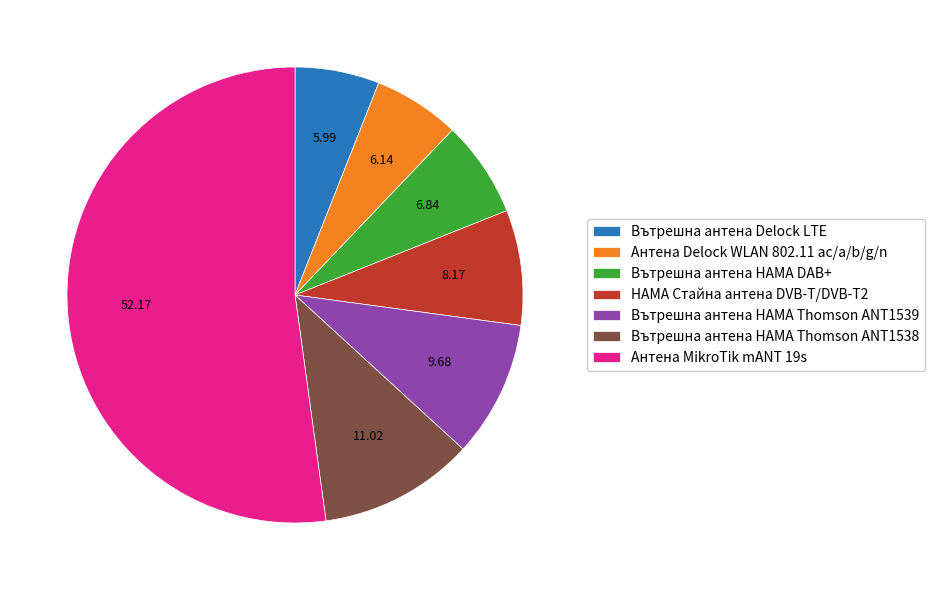

Does Антена Delock WLAN 802.11 ac/a/b/g/n represent more than half of the total?

No